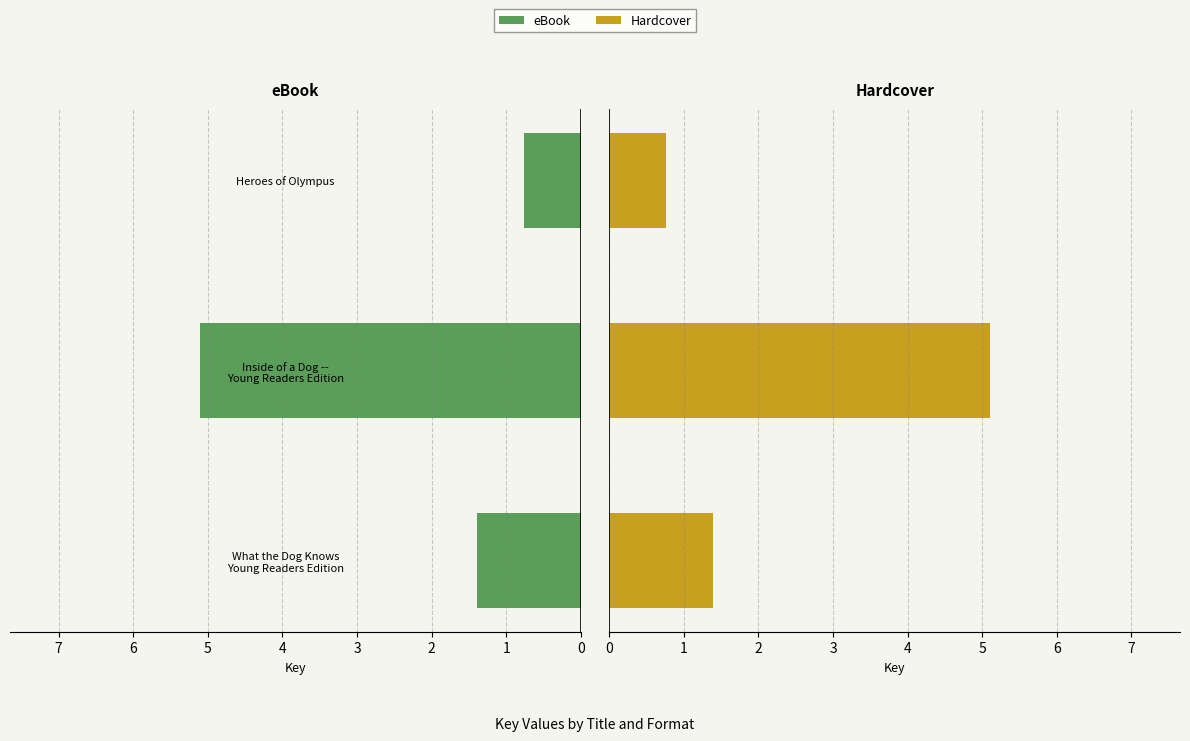

Reading right to left, extract all data points from this chart.

eBook: 0.8	5.1	1.4
Hardcover: 0.8	5.1	1.4